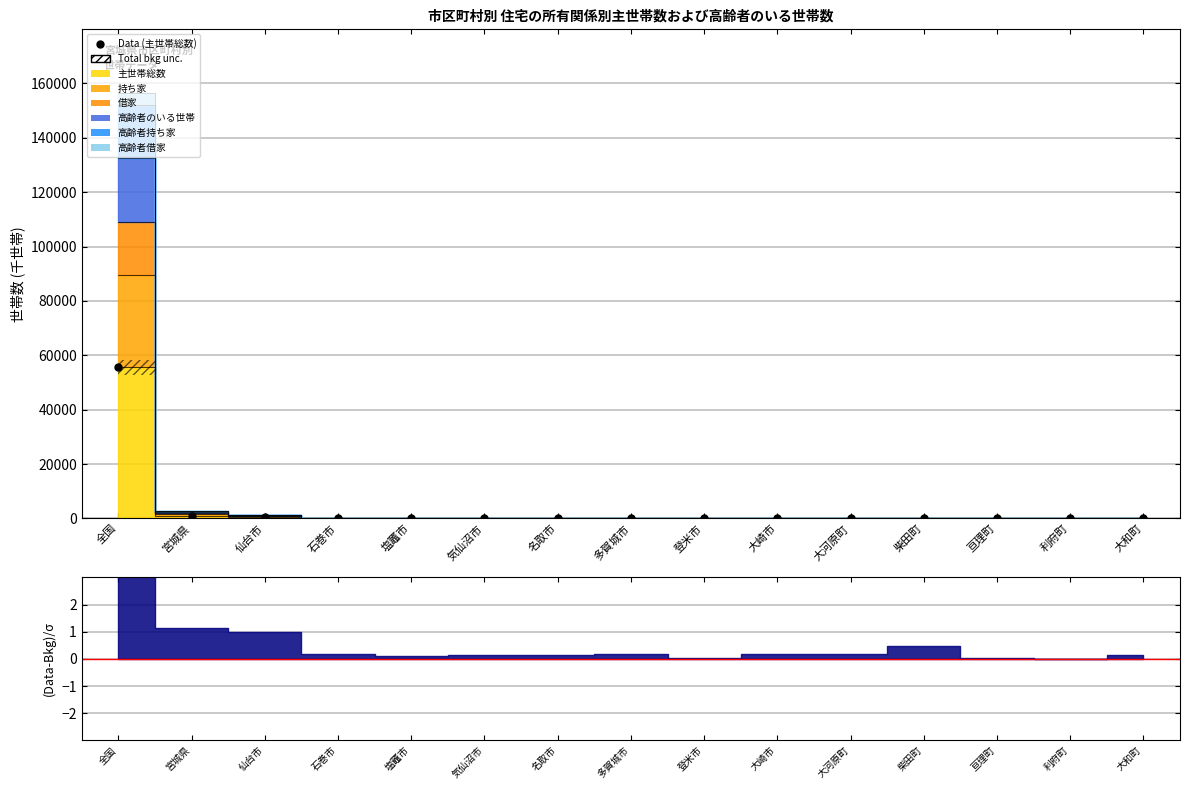

Does the chart display data point markers on the line(s)?

No